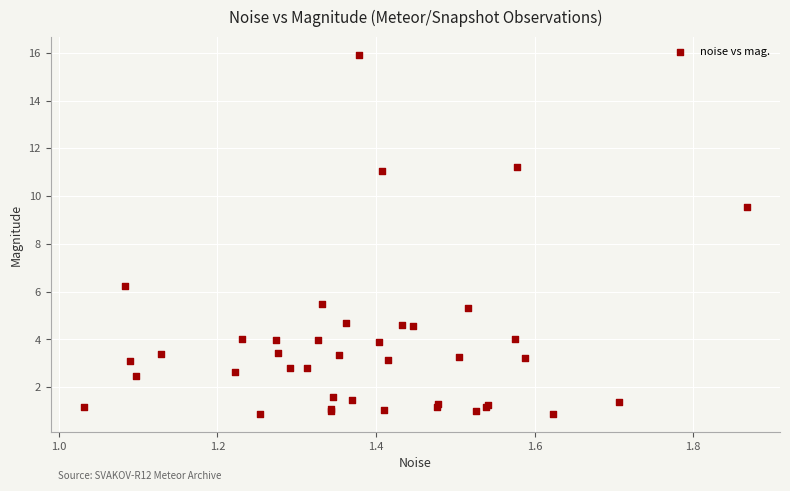

What Y value in the scatter plot is closest to 8?

9.5